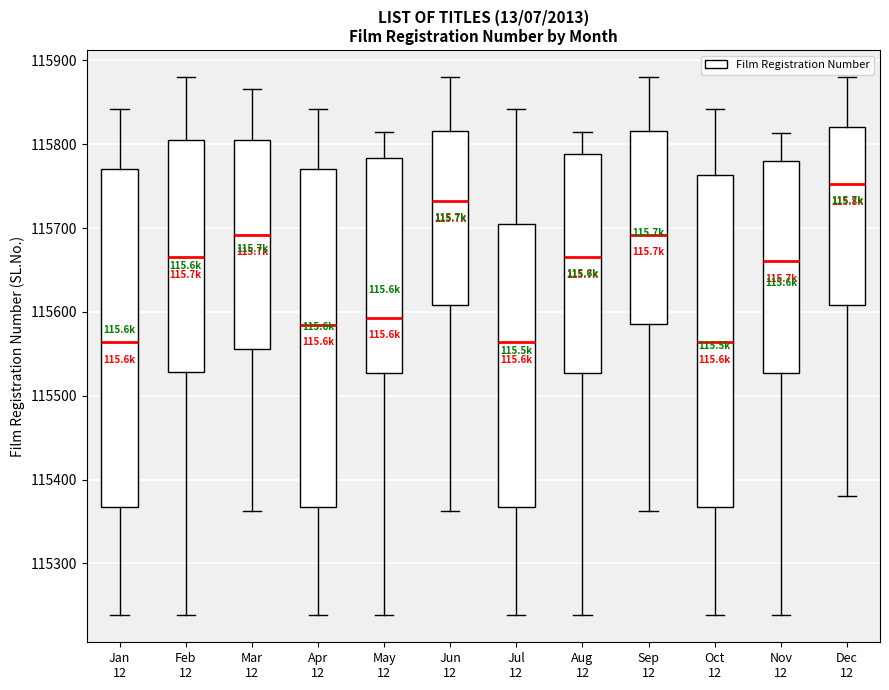

Reading left to right, transcribe this box plot: for each box, give where its median line is, the range the box spans, and where its two whiskers end, as read against the y-axis. The values are not printed on the chart, so give them approximately, as read against the axis.

Jan 12: median 115560, box 115370 to 115770, whiskers 115240 to 115840
Feb 12: median 115670, box 115530 to 115800, whiskers 115240 to 115880
Mar 12: median 115690, box 115560 to 115800, whiskers 115360 to 115870
Apr 12: median 115580, box 115370 to 115770, whiskers 115240 to 115840
May 12: median 115590, box 115530 to 115780, whiskers 115240 to 115810
Jun 12: median 115730, box 115610 to 115820, whiskers 115360 to 115880
Jul 12: median 115560, box 115370 to 115710, whiskers 115240 to 115840
Aug 12: median 115670, box 115530 to 115790, whiskers 115240 to 115810
Sep 12: median 115690, box 115590 to 115820, whiskers 115360 to 115880
Oct 12: median 115560, box 115370 to 115760, whiskers 115240 to 115840
Nov 12: median 115660, box 115530 to 115780, whiskers 115240 to 115810
Dec 12: median 115750, box 115610 to 115820, whiskers 115380 to 115880